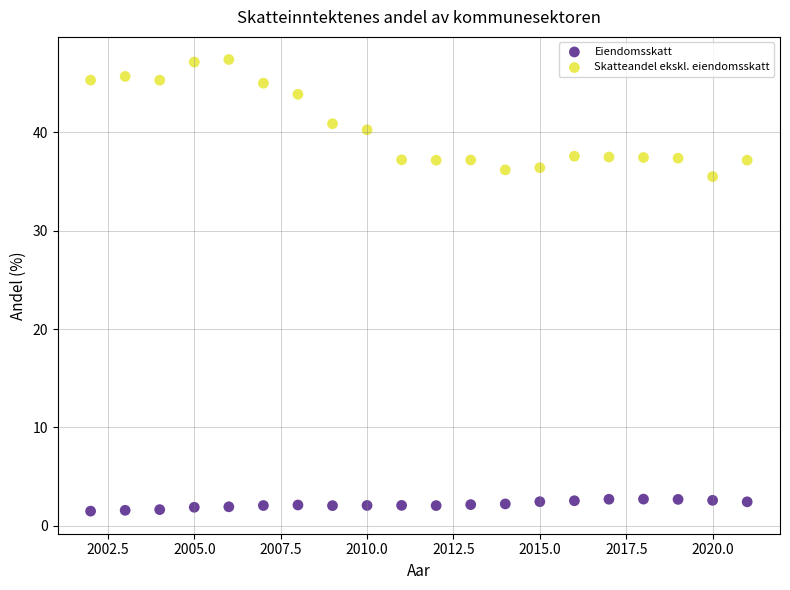

Which series reaches the minimum Y coordinate?

Eiendomsskatt